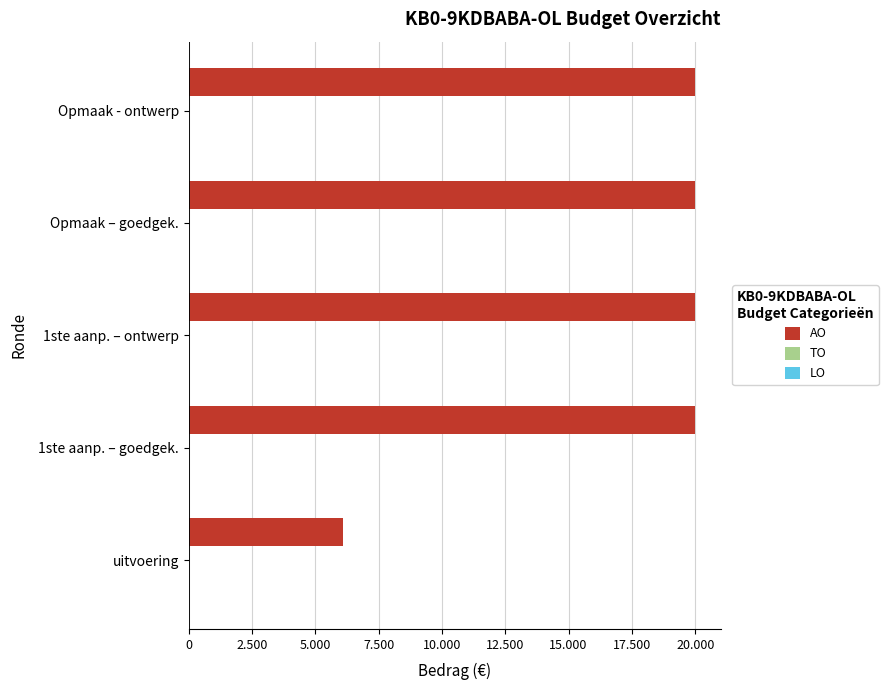

Does the chart contain any negative values?

No